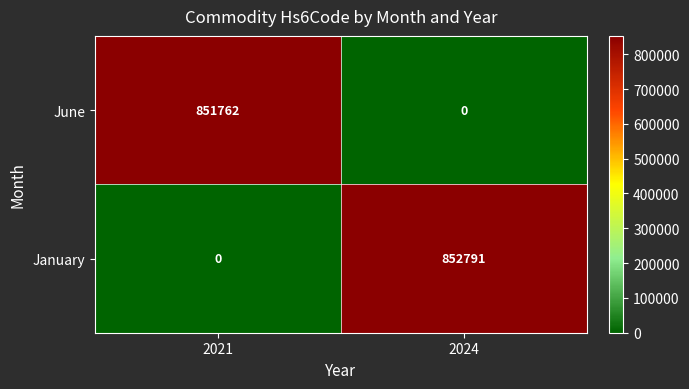

How many series are shown in this chart?

2